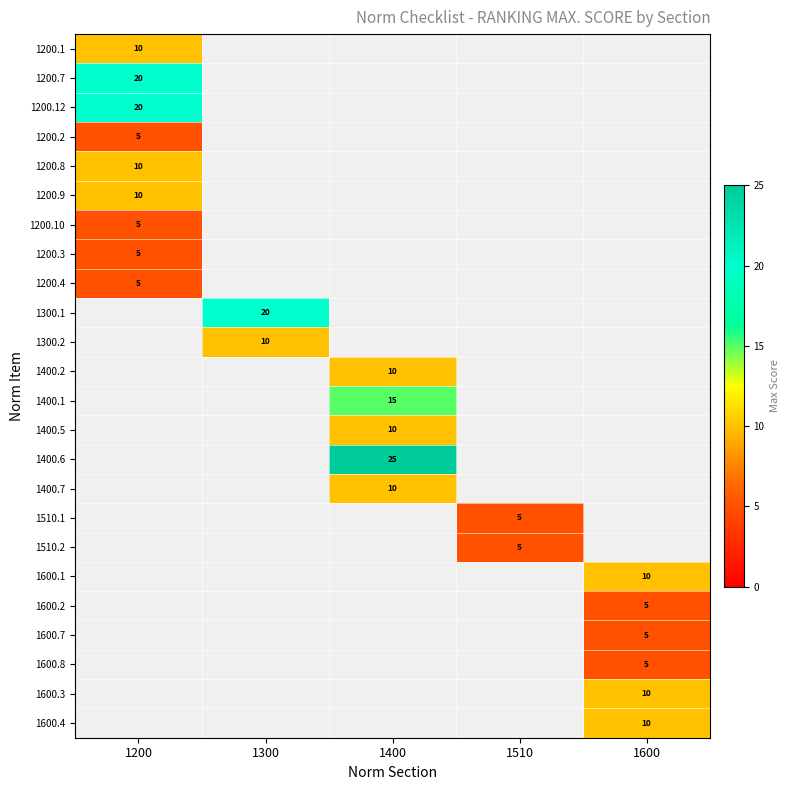

Between 1400 and 1200, which is larger?

1200